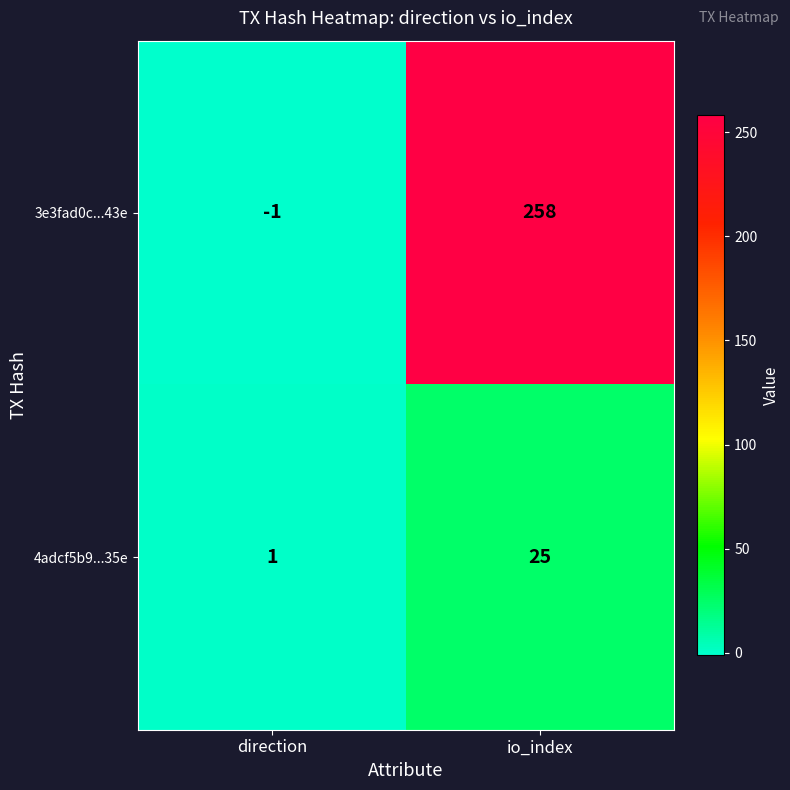

List the series in order of their peak value, highest first.

3e3fad0c...43e, 4adcf5b9...35e